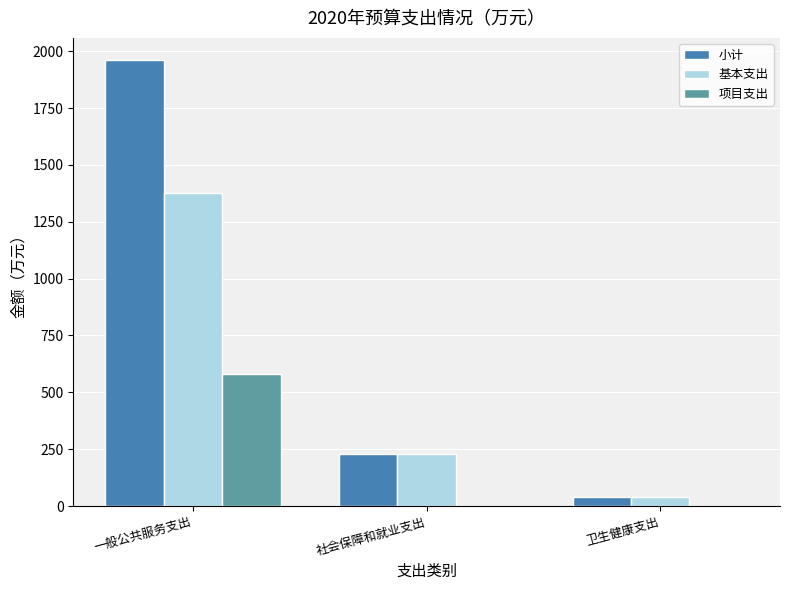

Which series changed the most between 一般公共服务支出 and 社会保障和就业支出?

小计